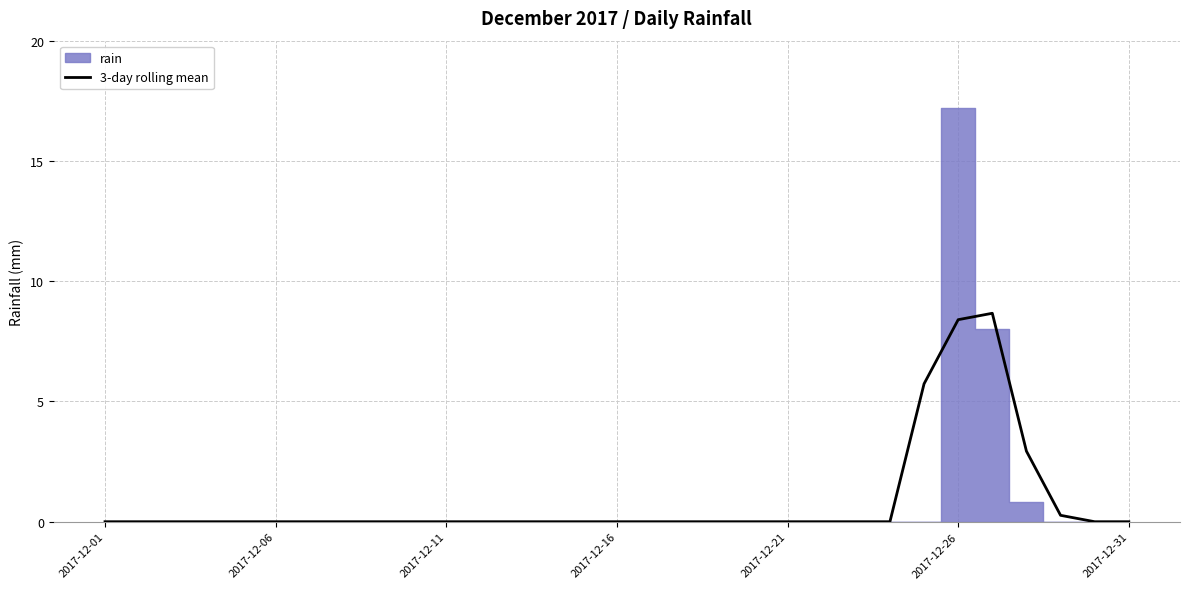

At which category does the chart reach its peak across all series?

26